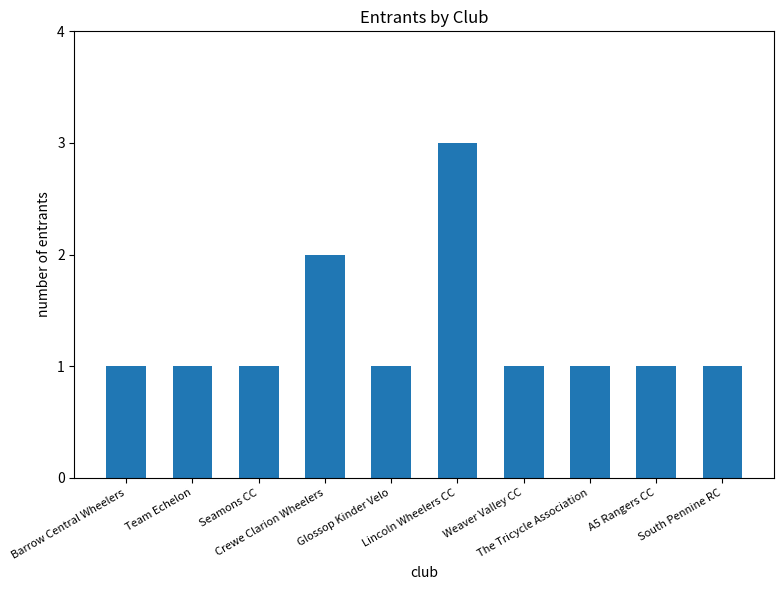

What is the sum of the values at A5 Rangers CC and The Tricycle Association?

2